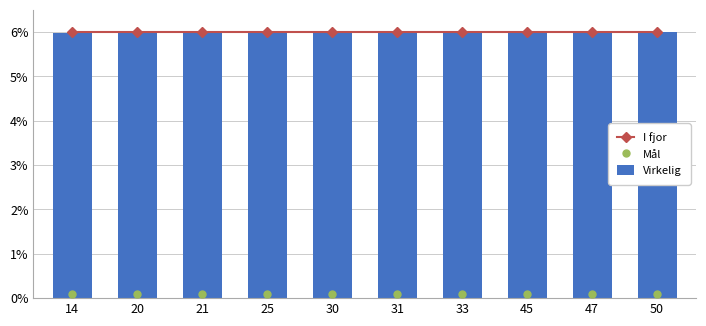

Which category has the lowest value in the Virkelig series?

14